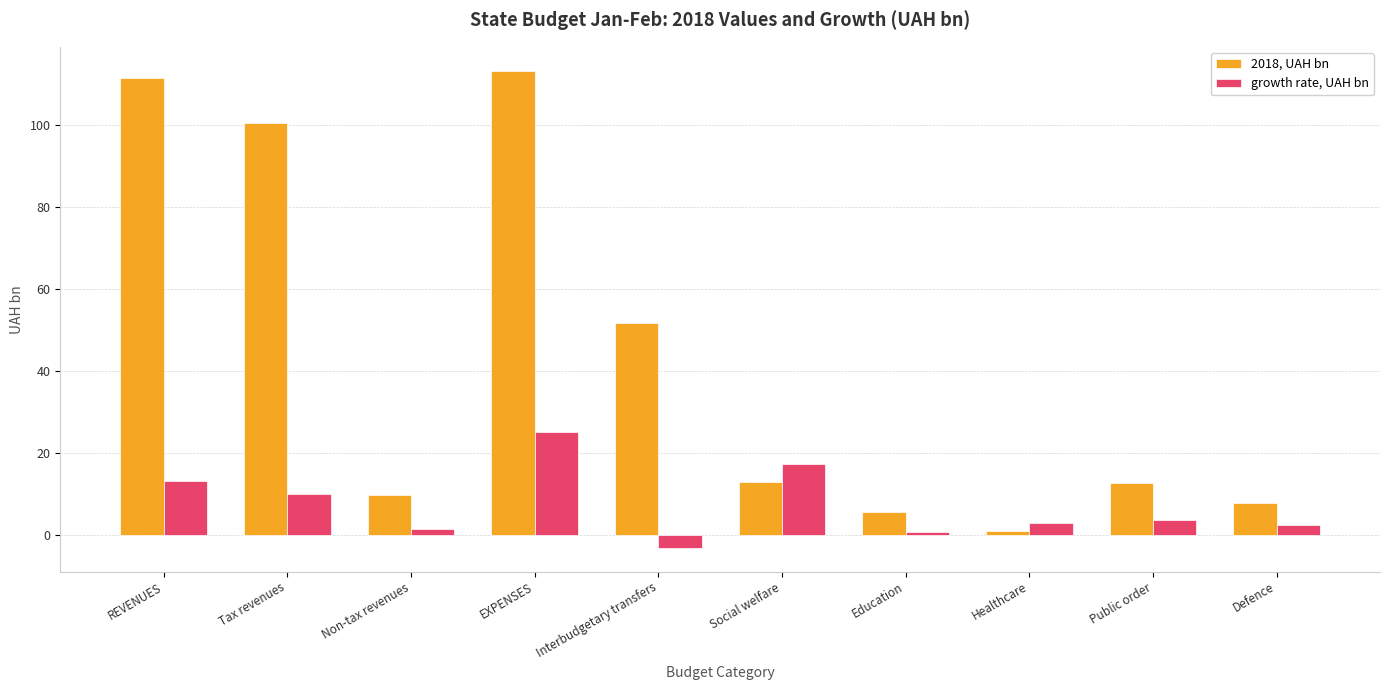

Rank the series by their average value, from lowest to highest.

growth rate, UAH bn, 2018, UAH bn